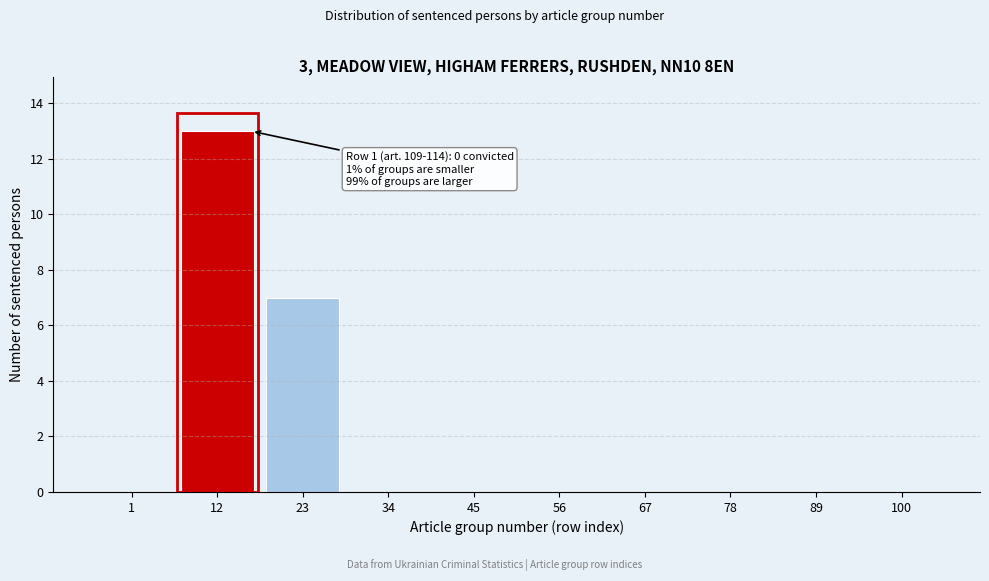

Reading left to right, extract all data points from this chart.

1=0	12=13	23=7	34=0	45=0	56=0	67=0	78=0	89=0	100=0